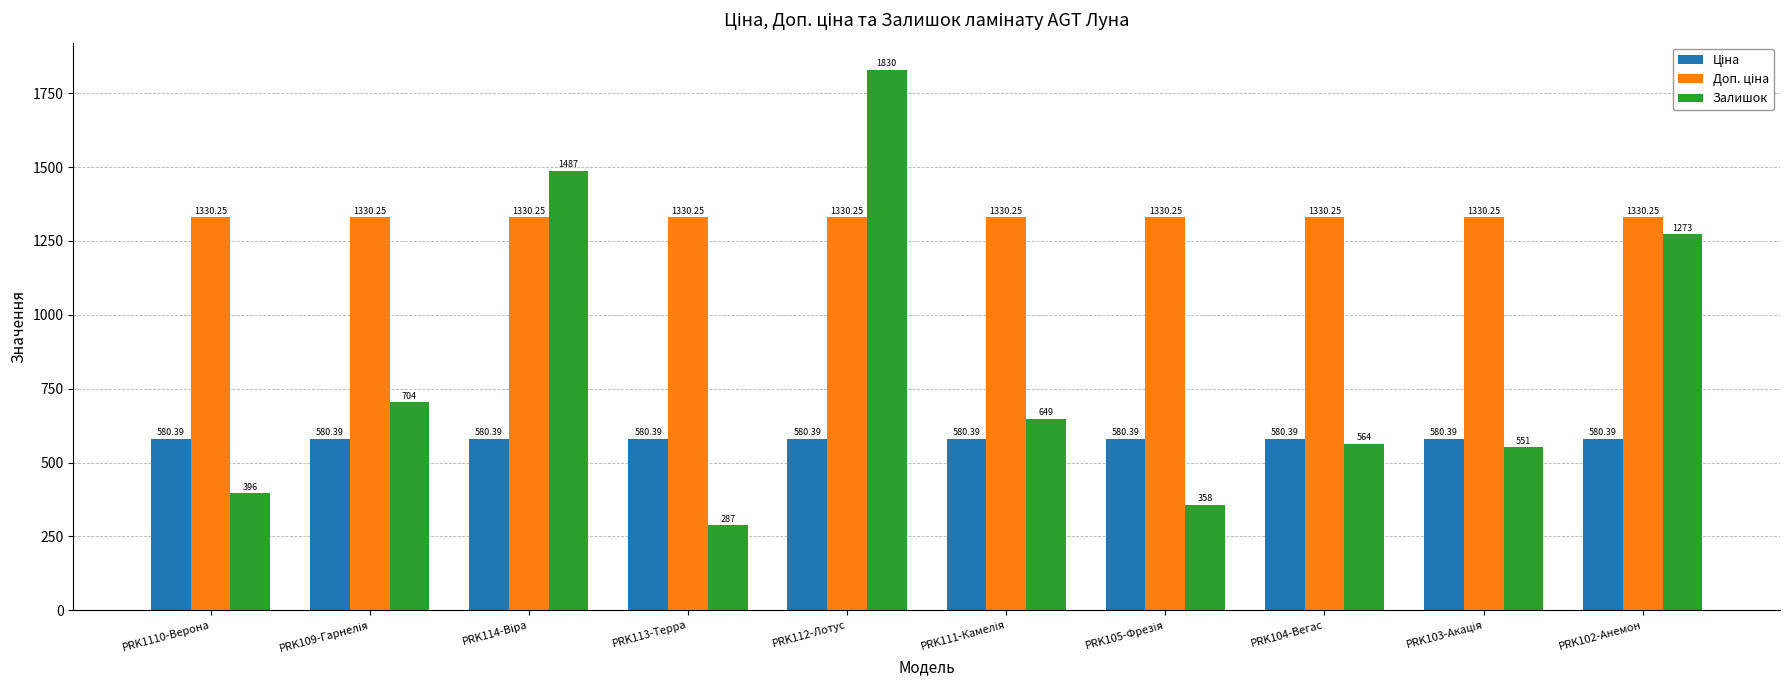

Which series has the largest range (max minus min)?

Залишок